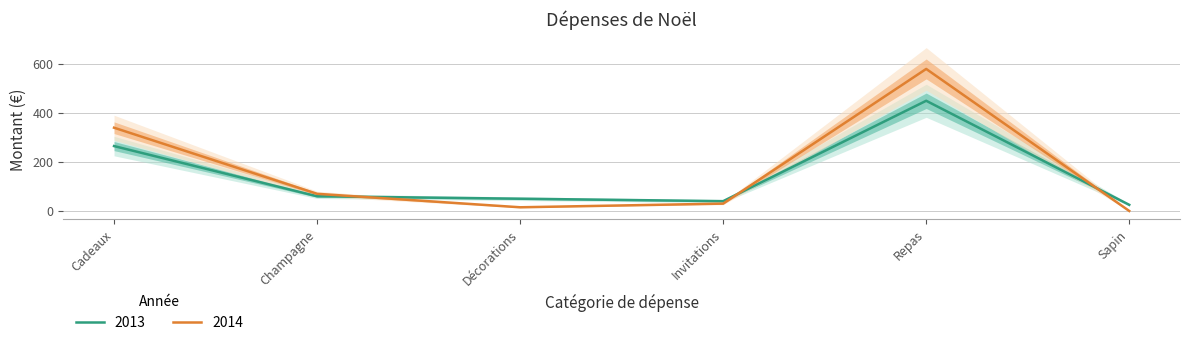

What is the difference between the maximum and minimum values in the 2013 series?

425